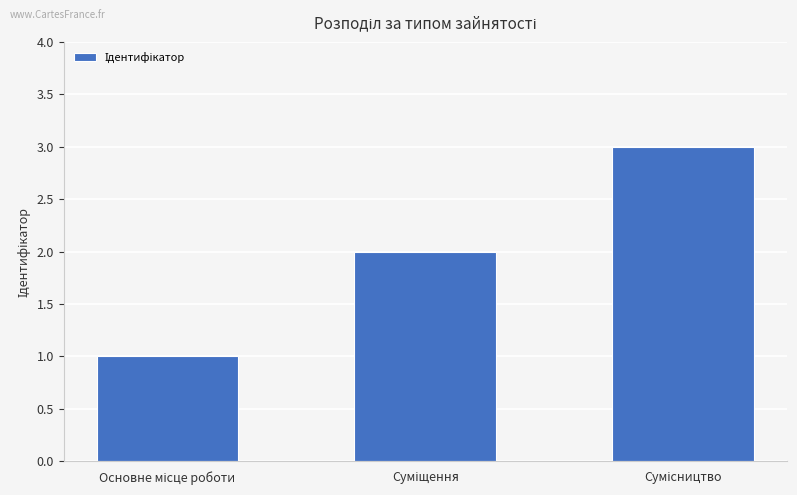

What is the greatest value displayed?

3